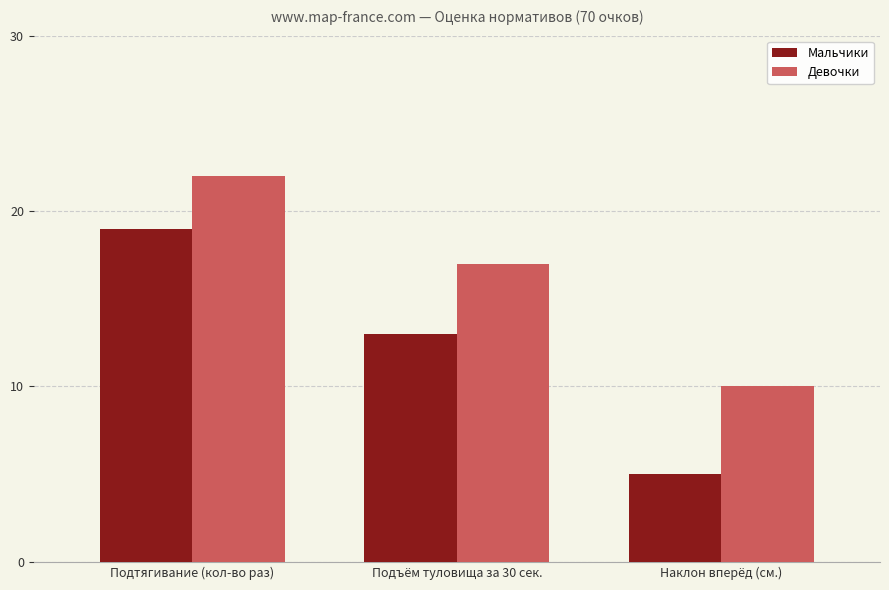

The value of Мальчики at Наклон вперёд (см.) is 5. True or false?

True